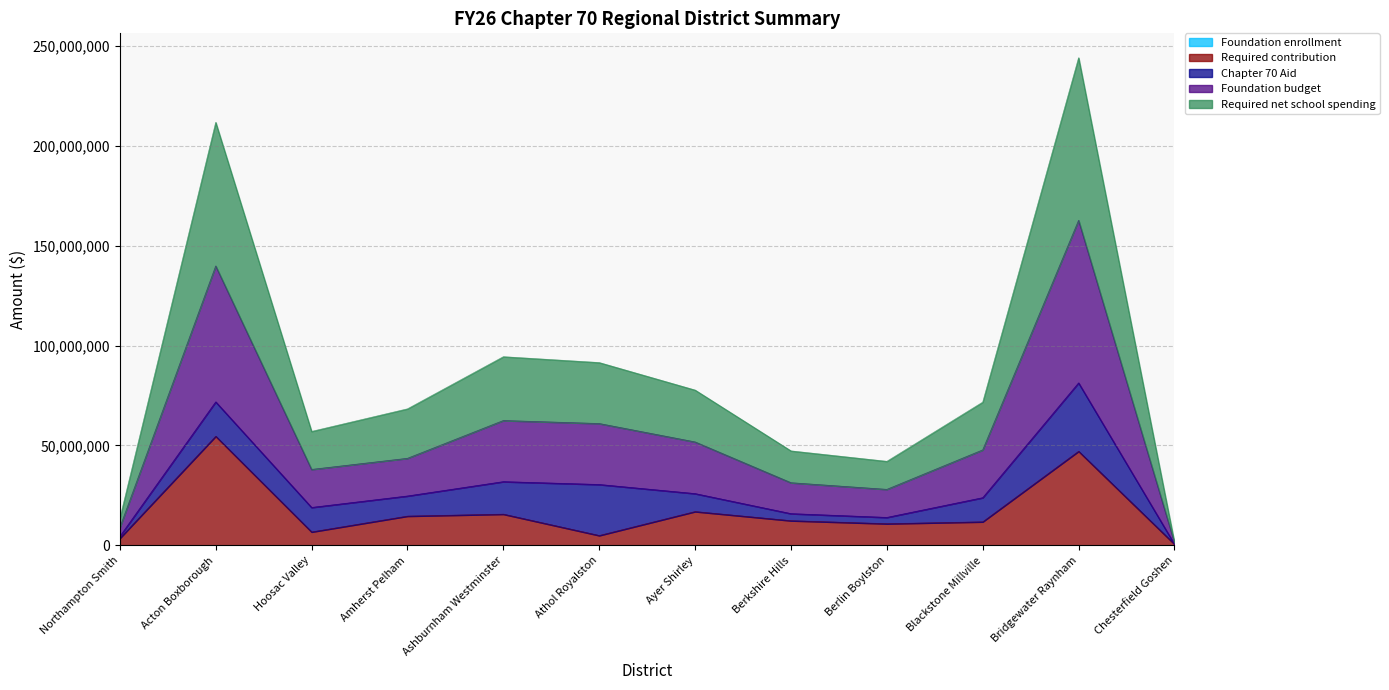

What is the sum of all Required net school spending values?

344362812.9